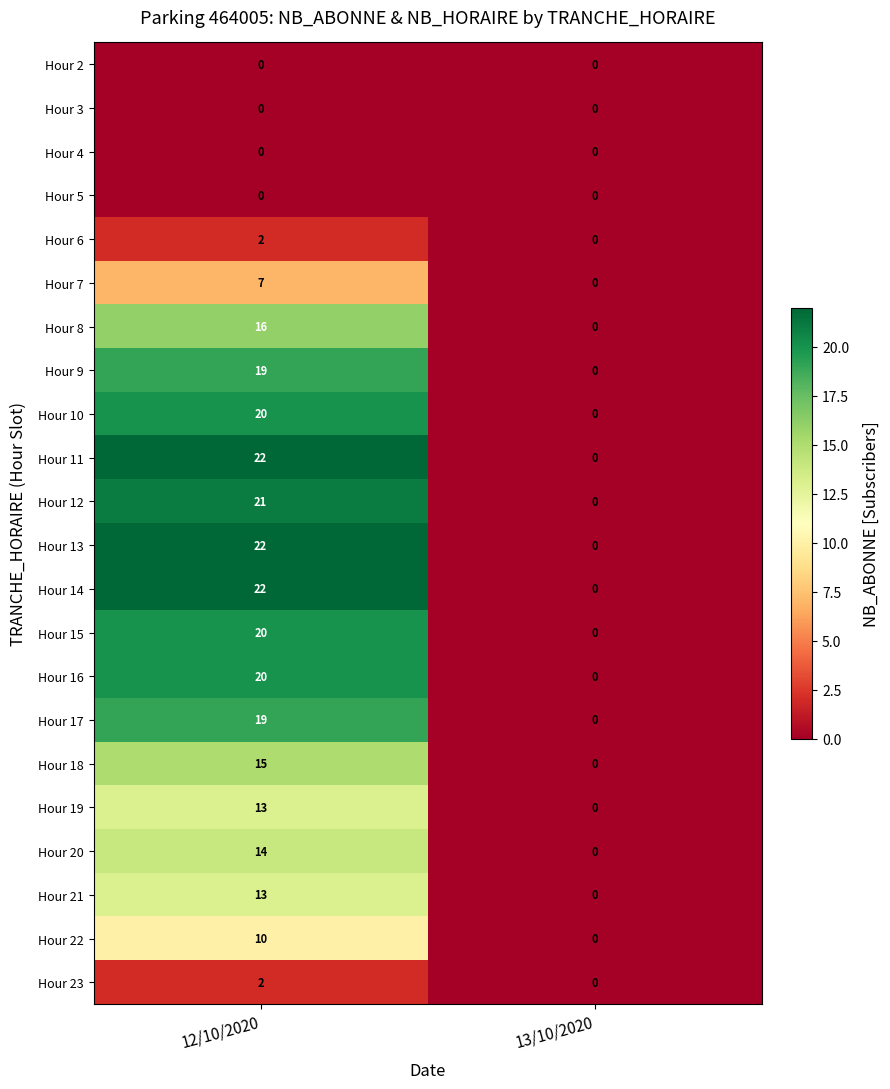

What is the sum of the Hour 8 values at 12/10/2020 and 13/10/2020?

16